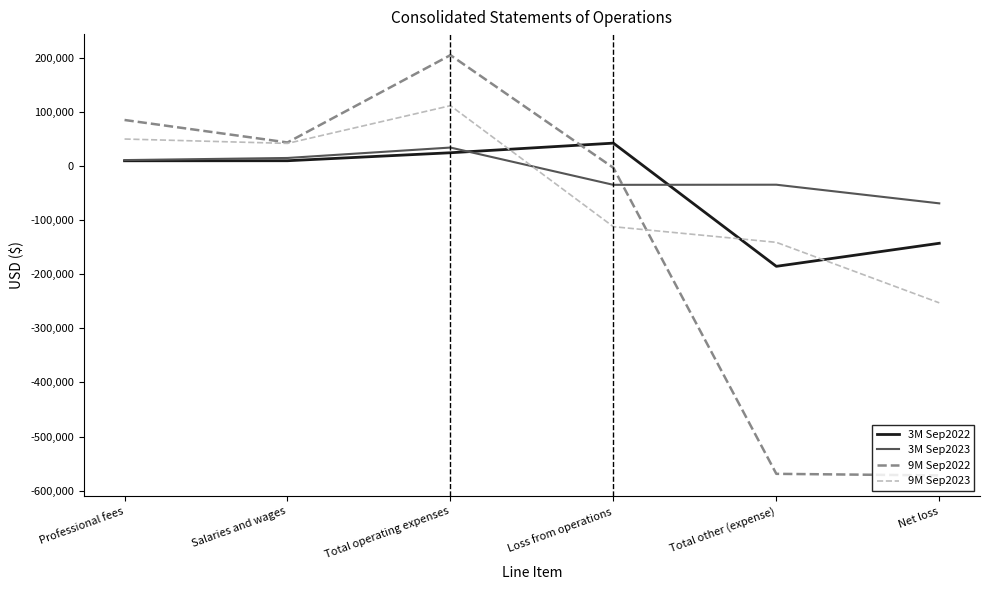

What is the spread (max minus min) of values at Total other (expense)?

534784